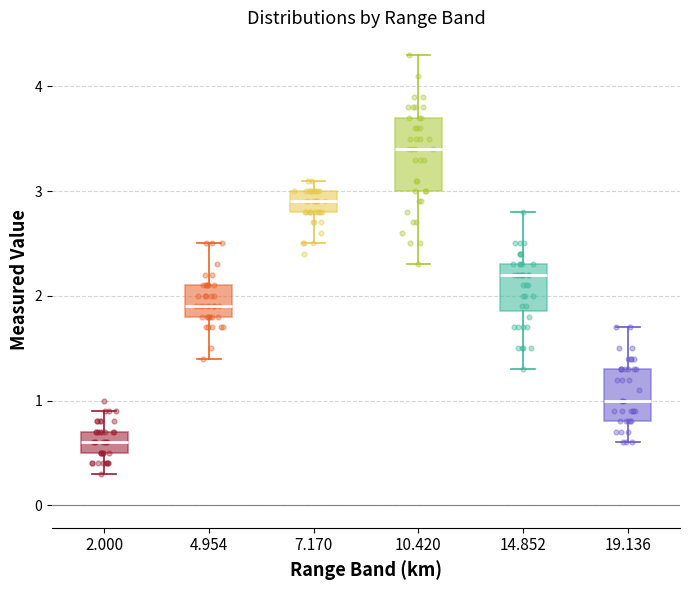

Reading left to right, transcribe this box plot: for each box, give where its median line is, the range the box spans, and where its two whiskers end, as read against the y-axis. The values are not printed on the chart, so give them approximately, as read against the axis.

2.000: median 0.6, box 0.5 to 0.7, whiskers 0.3 to 0.9
4.954: median 1.9, box 1.8 to 2.1, whiskers 1.4 to 2.5
7.170: median 2.9, box 2.8 to 3.0, whiskers 2.5 to 3.1
10.420: median 3.4, box 3.0 to 3.7, whiskers 2.3 to 4.3
14.852: median 2.2, box 1.9 to 2.3, whiskers 1.3 to 2.8
19.136: median 1.0, box 0.8 to 1.3, whiskers 0.6 to 1.7